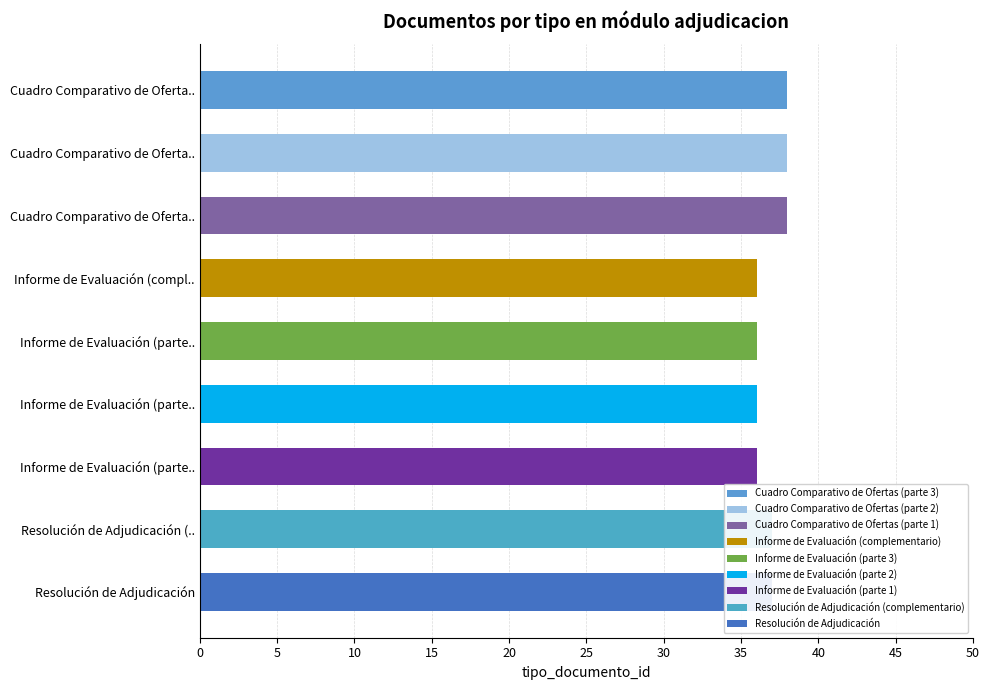

Between Cuadro Comparativo de Oferta.. and Informe de Evaluación (compl.., which is larger?

Cuadro Comparativo de Oferta..